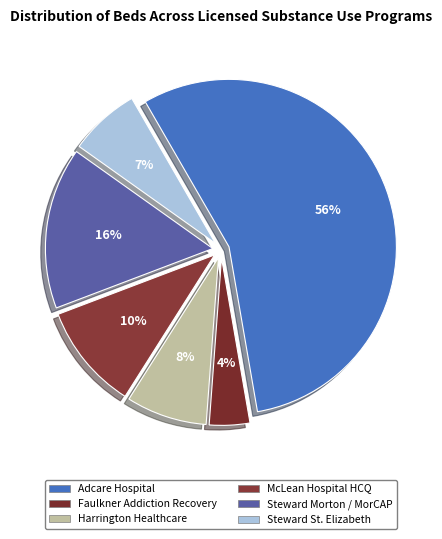

How many segments does this pie chart have?

6